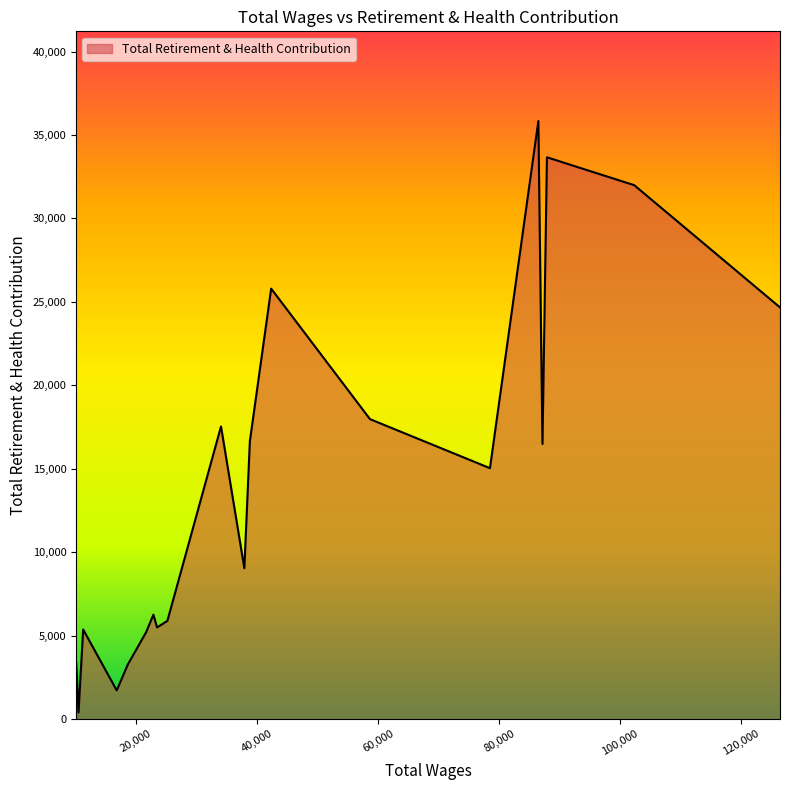

What is the difference between the maximum and minimum values?

35446